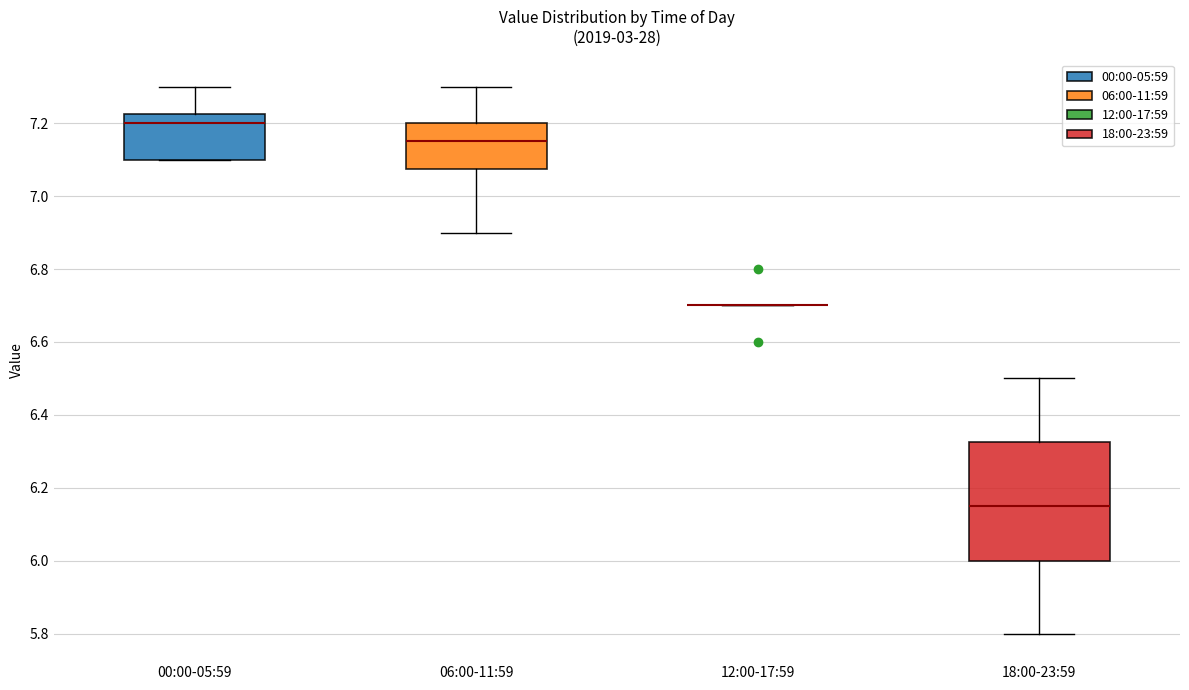

Reading left to right, transcribe this box plot: for each box, give where its median line is, the range the box spans, and where its two whiskers end, as read against the y-axis. The values are not printed on the chart, so give them approximately, as read against the axis.

00:00-05:59: median 7.20, box 7.10 to 7.22, whiskers 7.10 to 7.30
06:00-11:59: median 7.16, box 7.08 to 7.20, whiskers 6.90 to 7.30
12:00-17:59: box collapsed to a line at 6.70, whiskers 6.70 to 6.70
18:00-23:59: median 6.16, box 6.00 to 6.32, whiskers 5.80 to 6.50